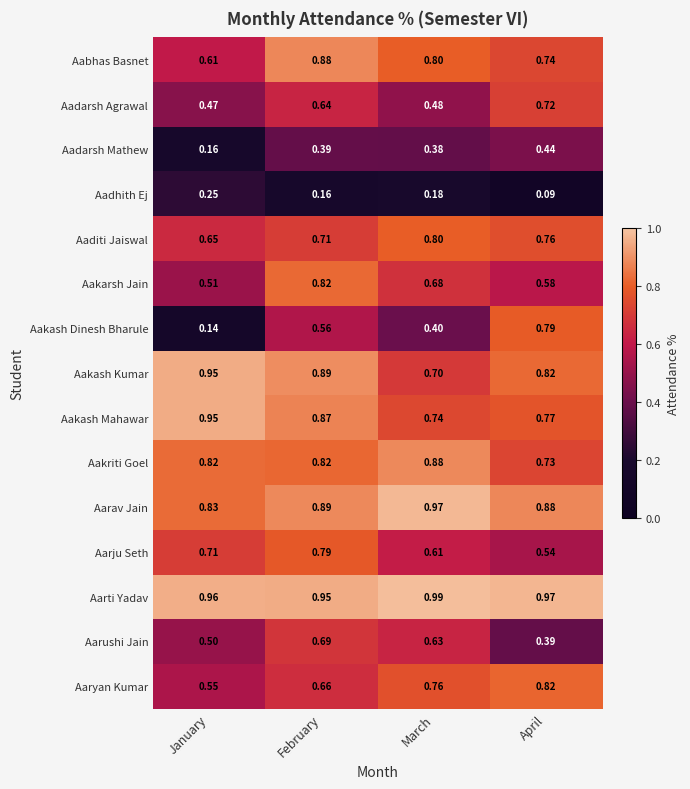

At which category is the sum across all series the highest?

February